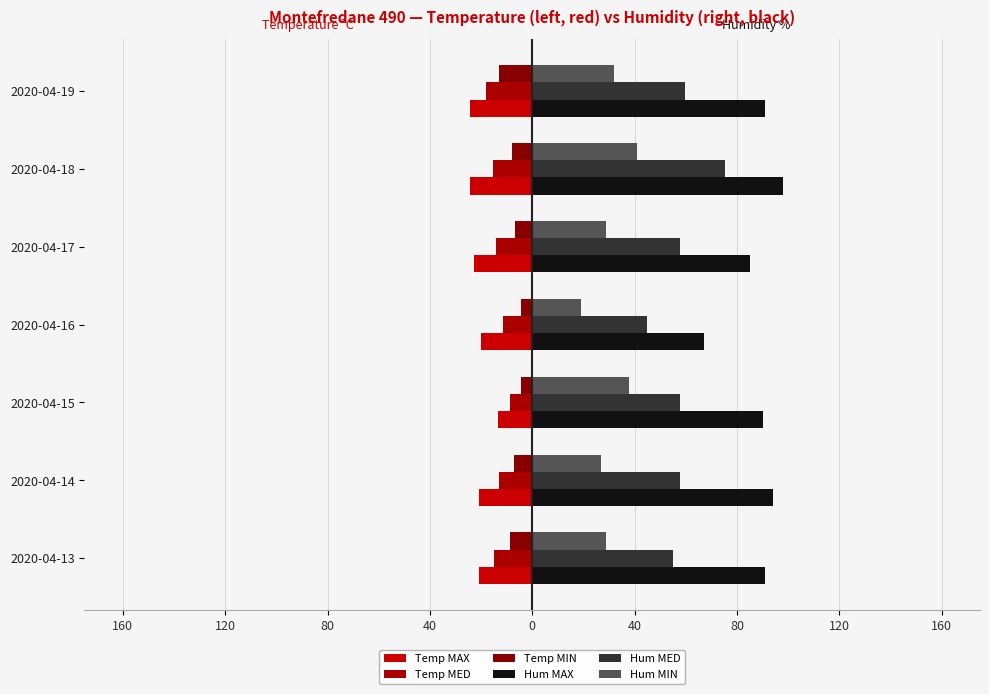

How many groups of bars are there?

7